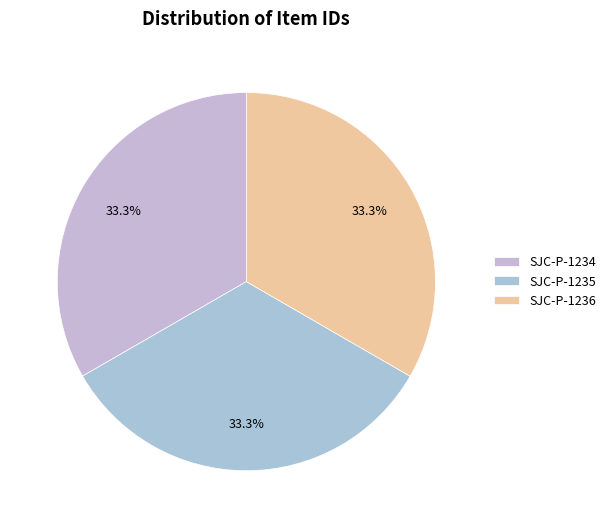

Which slice is the largest?

SJC-P-1236